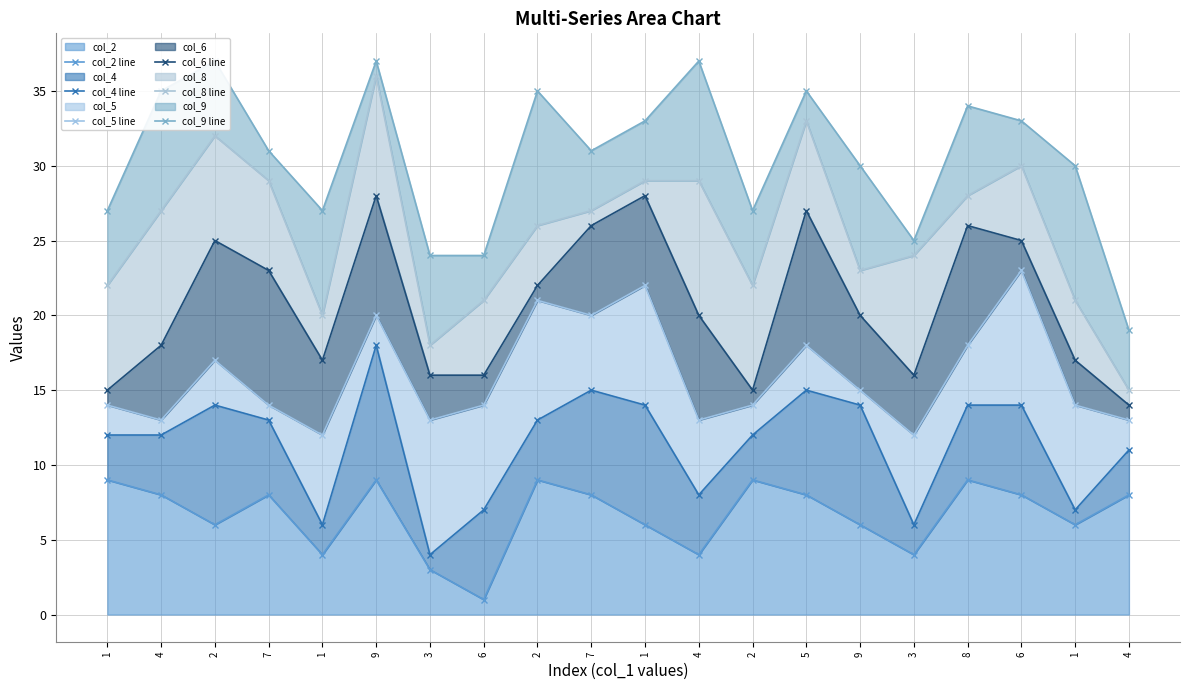

Rank the series by their maximum value, from highest to lowest.

col_9 line, col_8 line, col_6 line, col_5 line, col_4 line, col_2 line